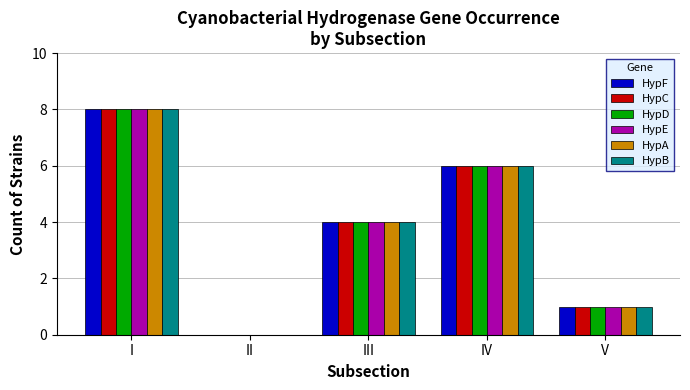

Reading left to right, transcribe all the data shown in this chart.

HypF: I=8	II=0	III=4	IV=6	V=1
HypC: I=8	II=0	III=4	IV=6	V=1
HypD: I=8	II=0	III=4	IV=6	V=1
HypE: I=8	II=0	III=4	IV=6	V=1
HypA: I=8	II=0	III=4	IV=6	V=1
HypB: I=8	II=0	III=4	IV=6	V=1